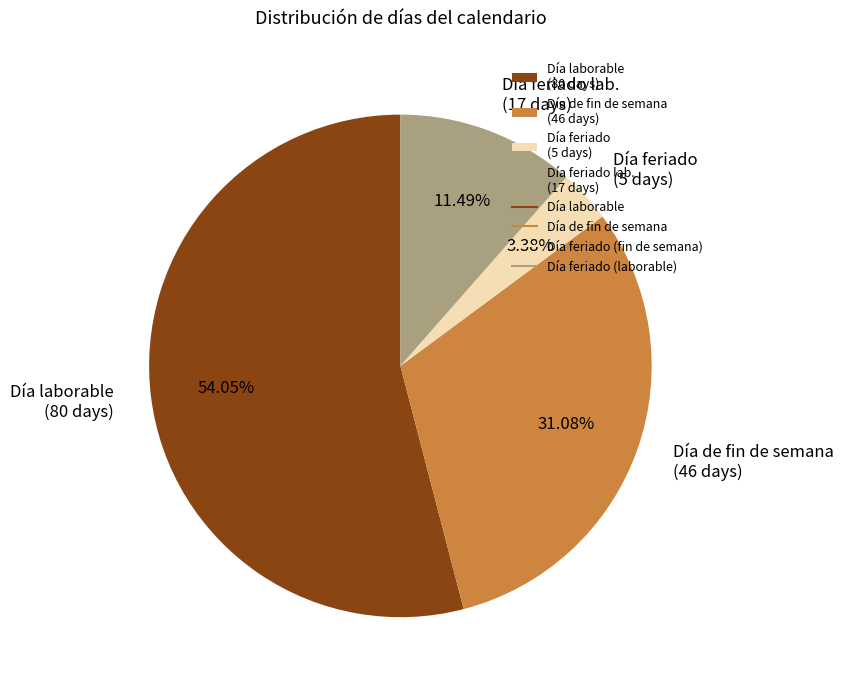

Which slice represents more than half of the pie?

Día laborable (80 days)